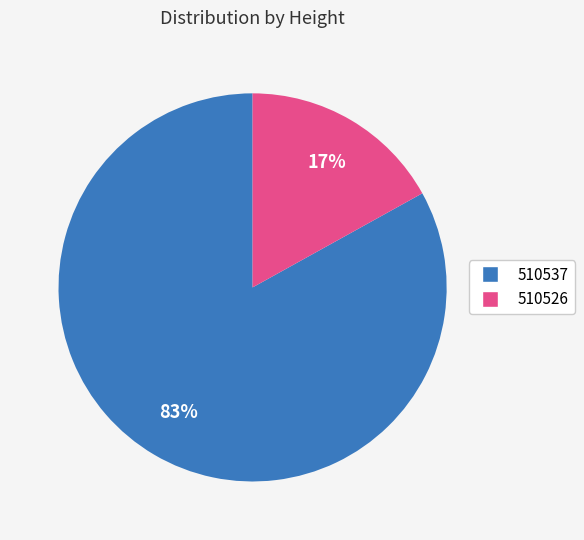

True or false: 510526 accounts for 27% of the total.

False